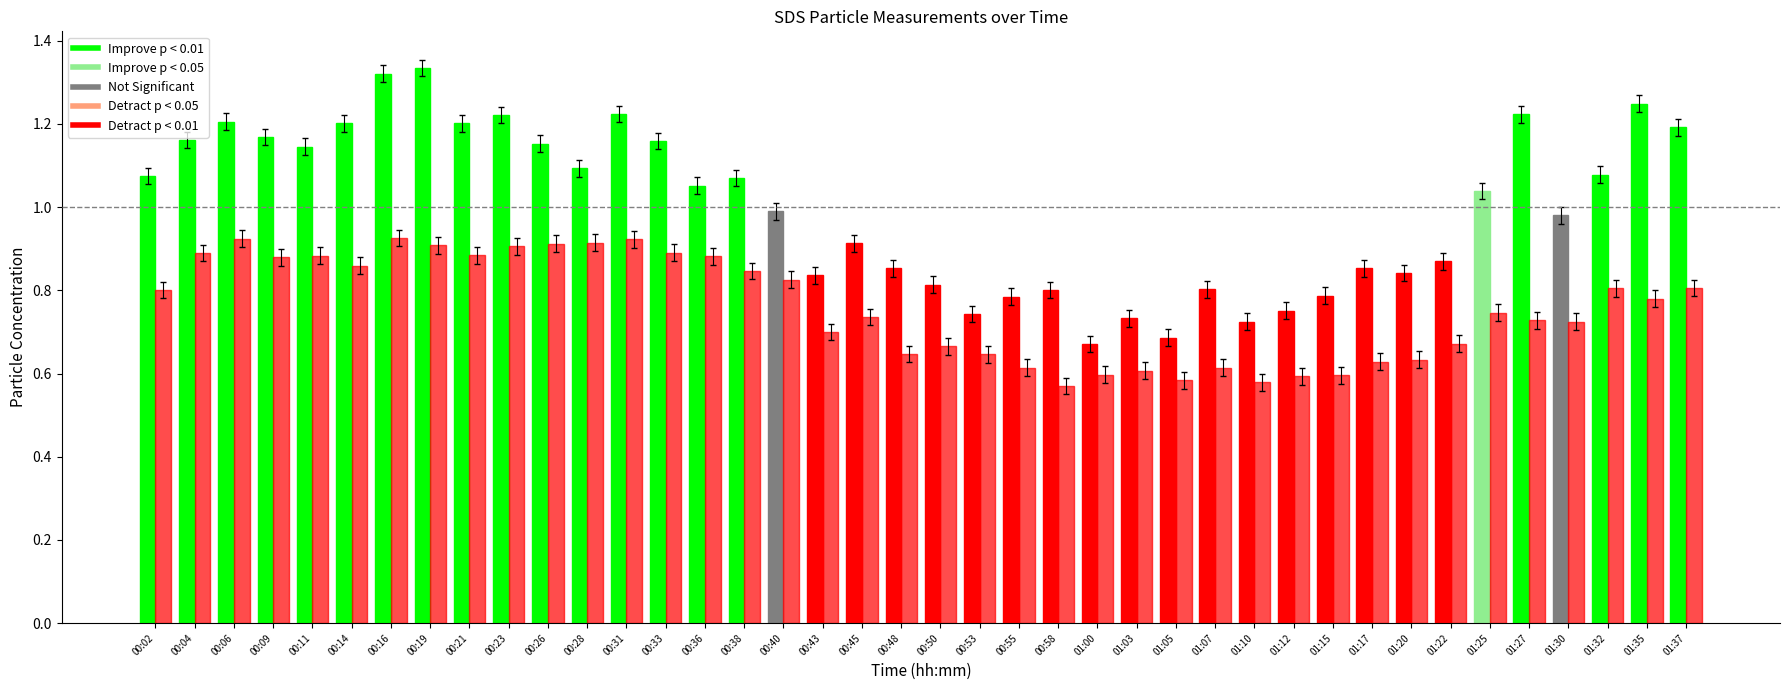

Between 00:26 and 00:50, which is larger?

00:26